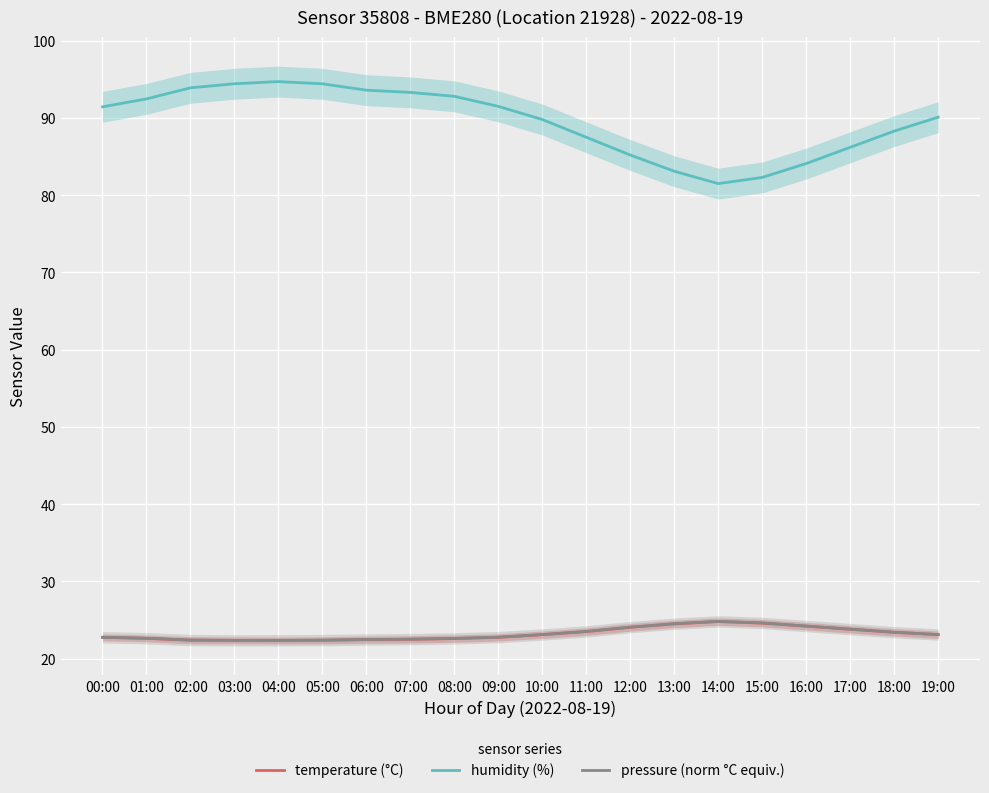

What is the minimum value shown in the chart?

22.3